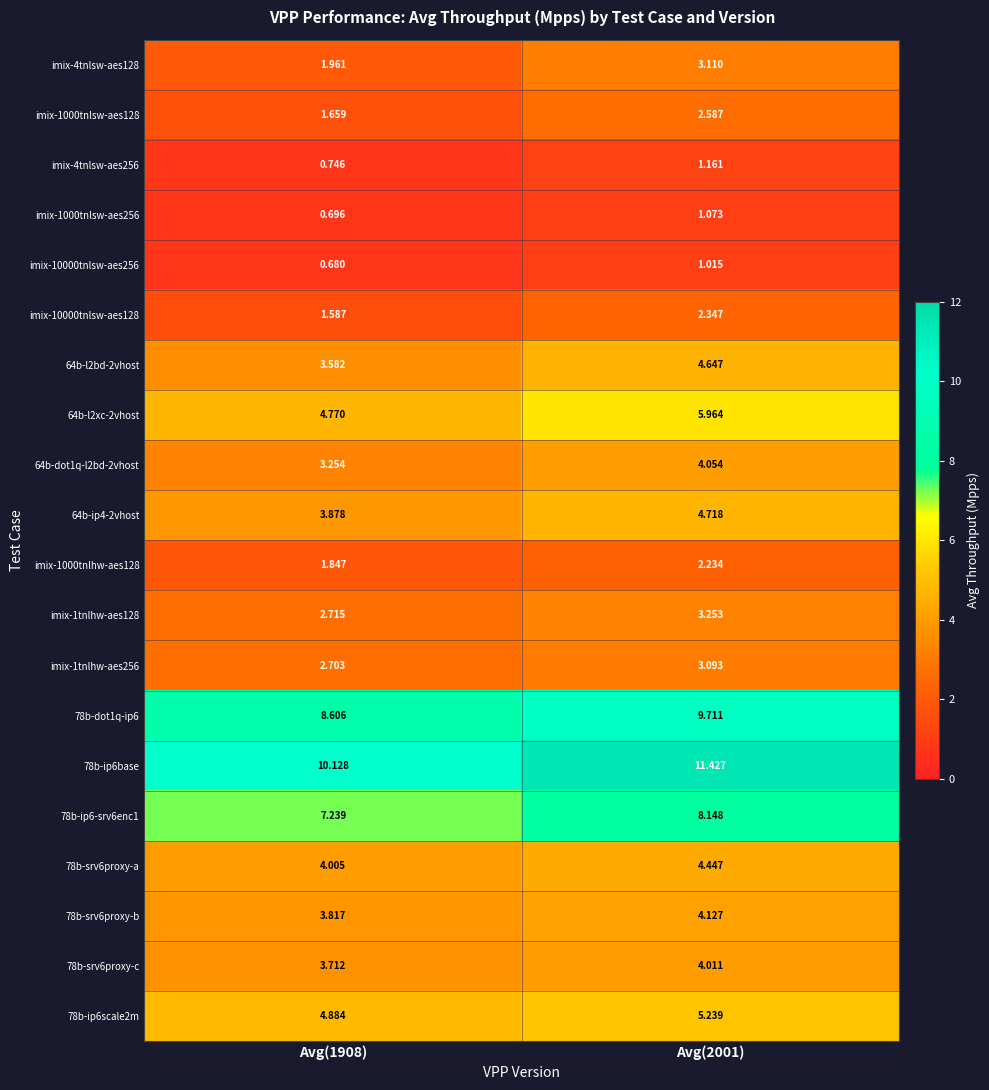

How many data points in 64b-dot1q-l2bd-2vhost are above 4?

1